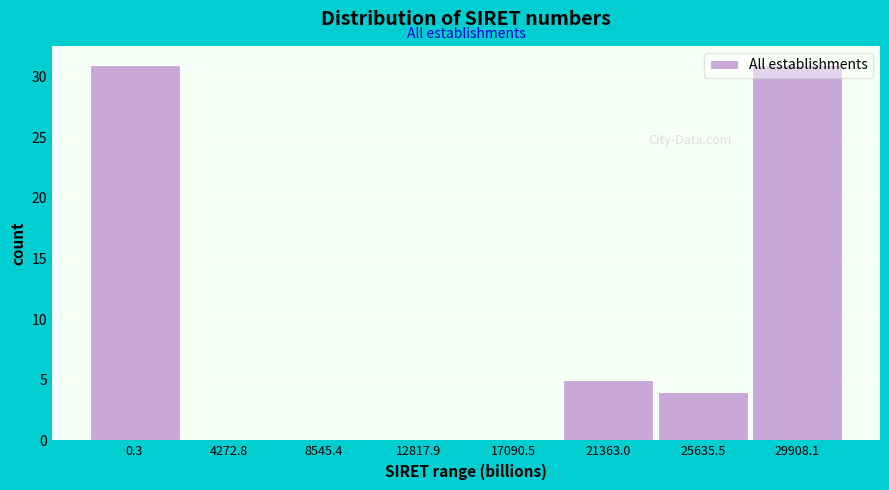

Where is the data nearest to the value 15?

21363.0